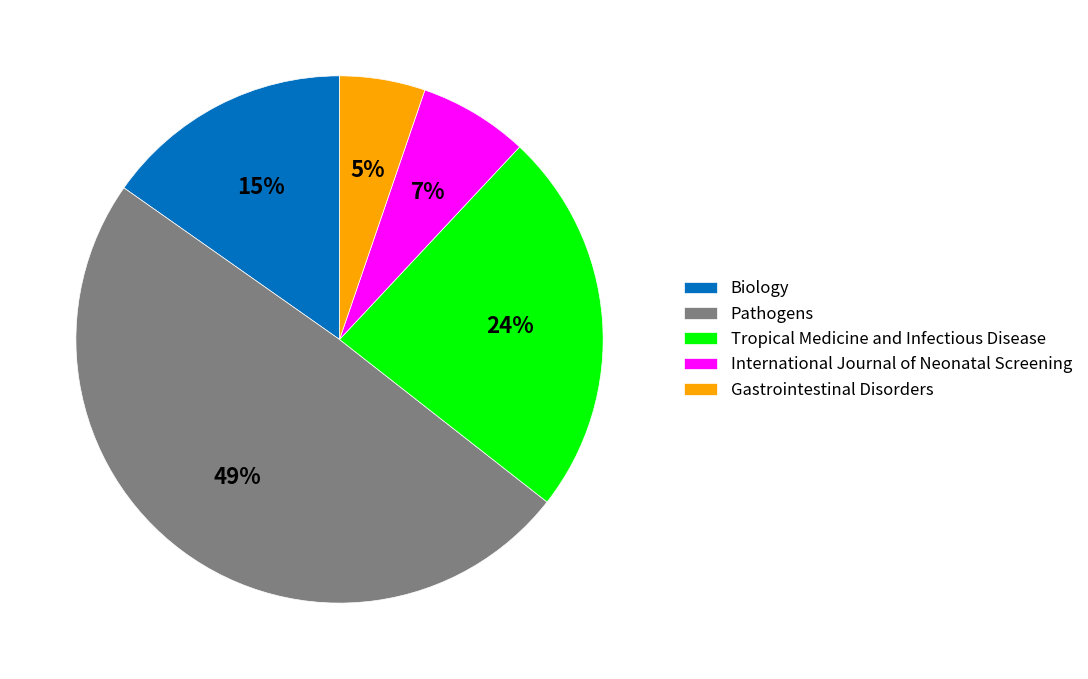

Which category has the smallest portion of the pie?

Gastrointestinal Disorders